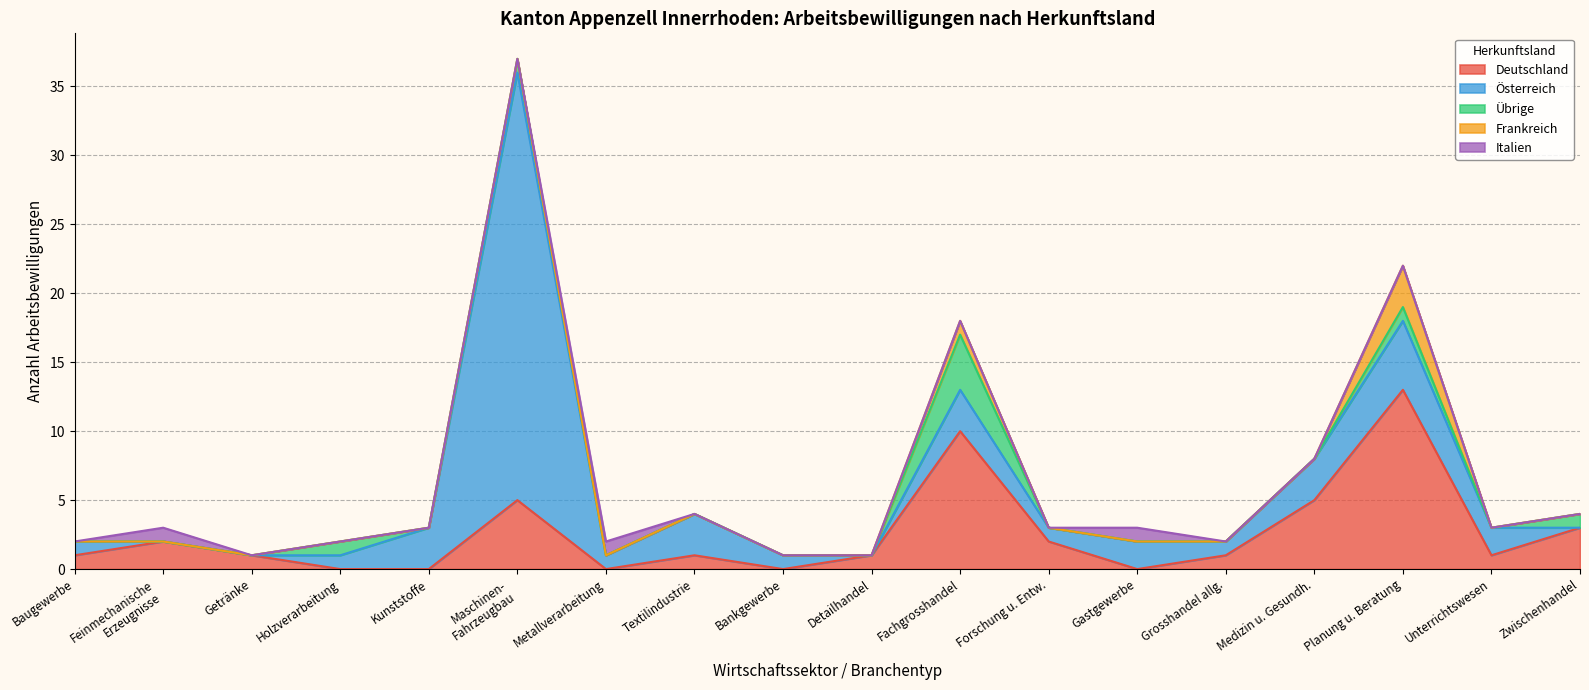

What is the total value across all series at Textilindustrie?

4